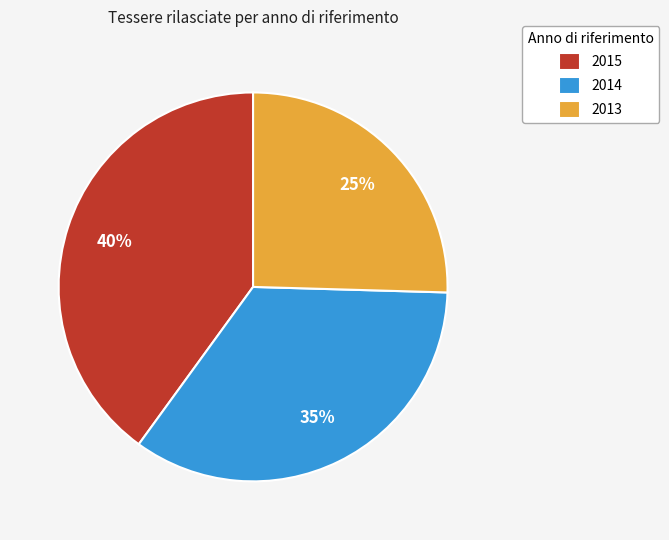

Do 2013 and 2015 together represent more than half of the pie?

Yes